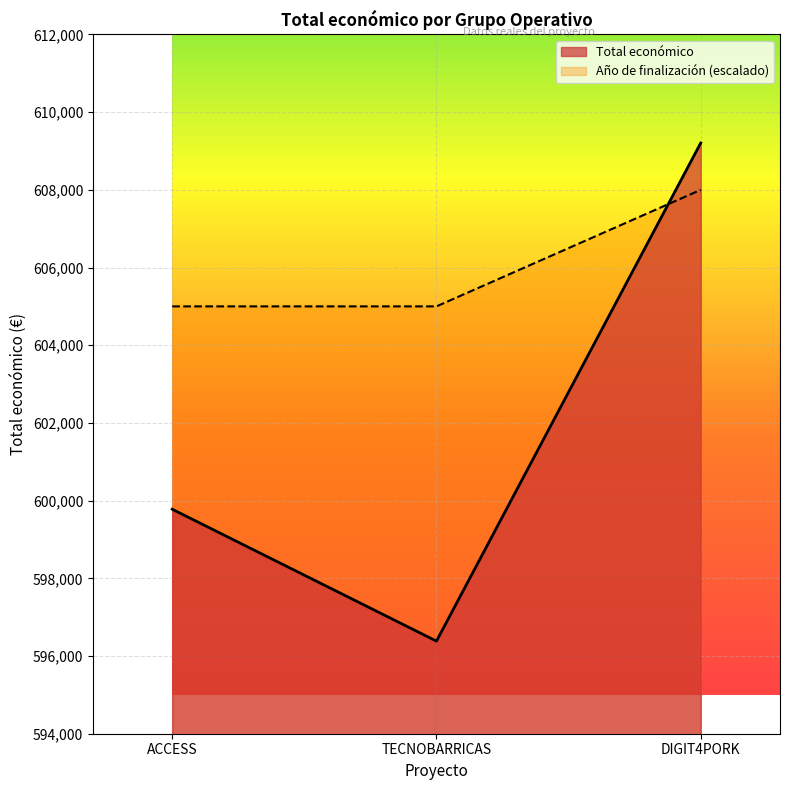

Count the values in the range 596384 to 609206.

3